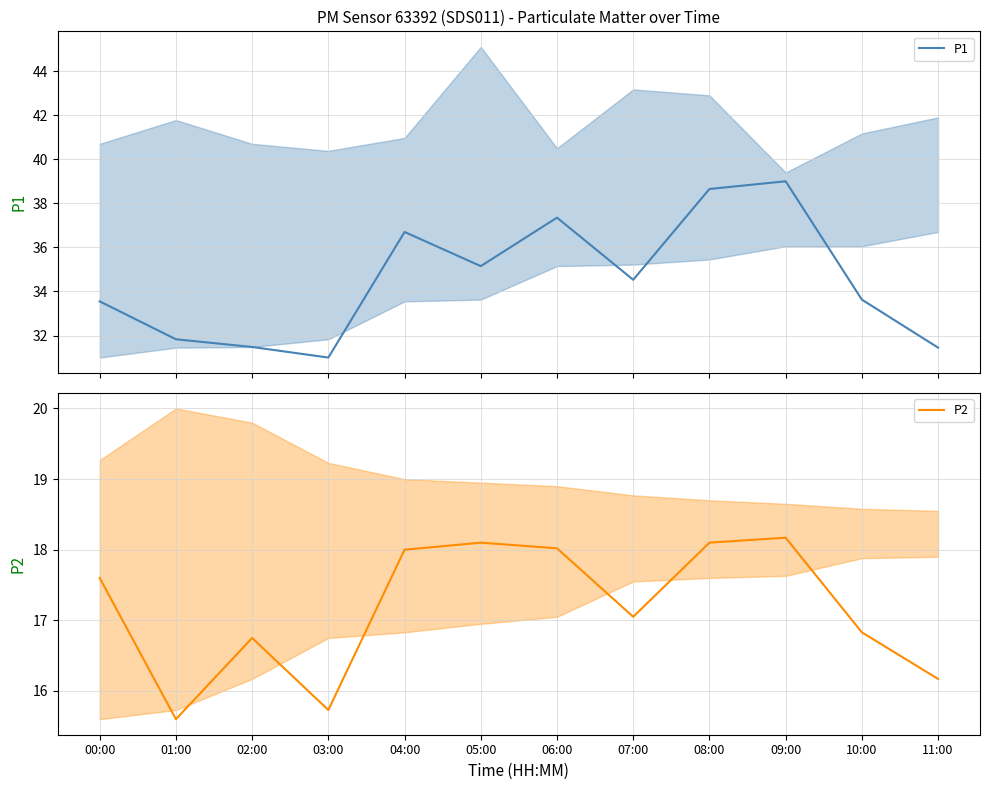

True or false: P1 and P2 cross at least once.

False